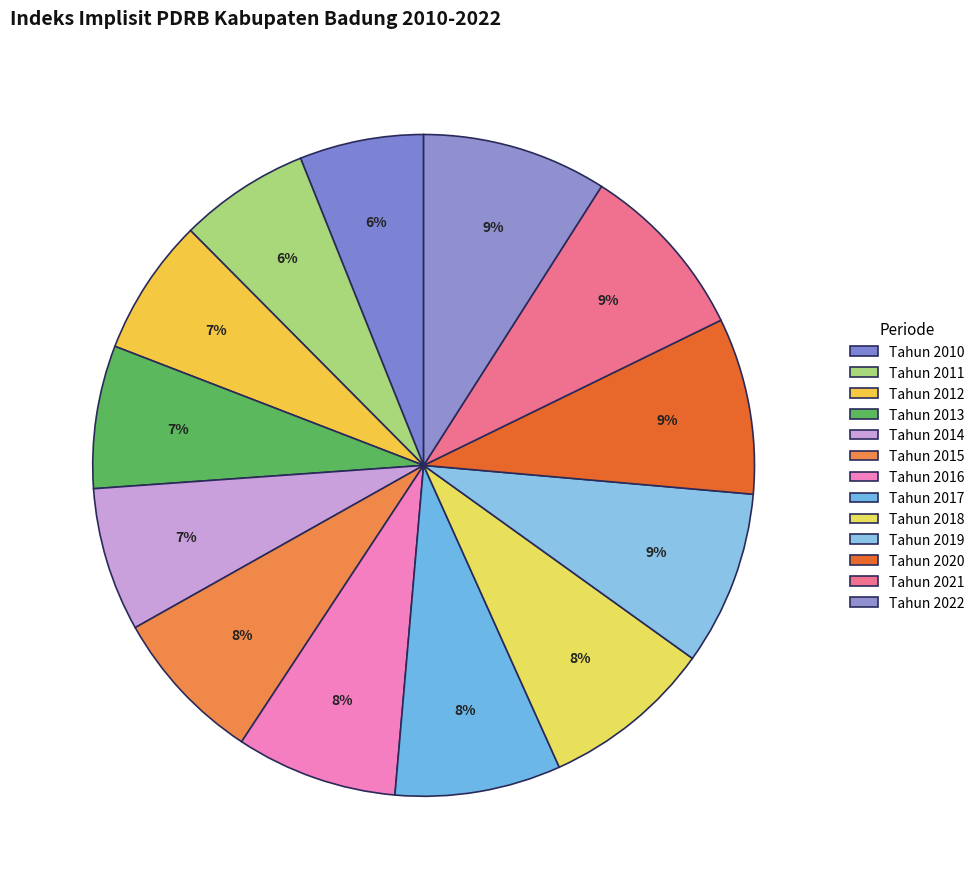

How many slices are in this pie chart?

13